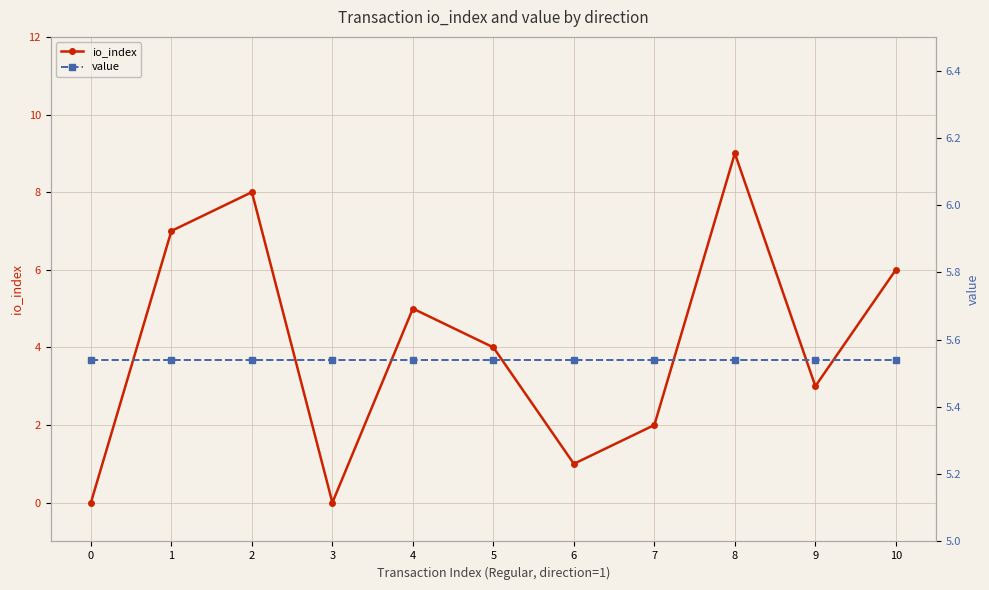

True or false: value has more than 1 points higher than both neighbors.

False